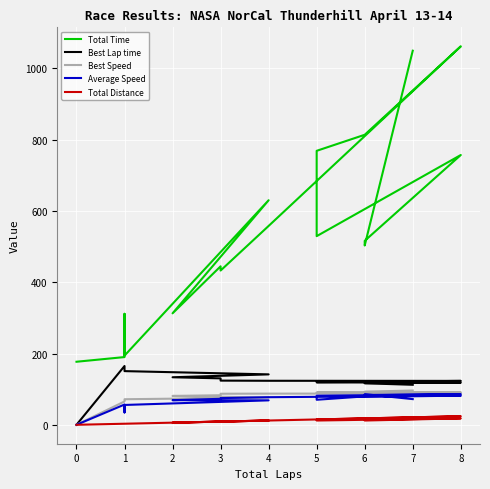

What is the sum of all Best Lap time values?

2189.0